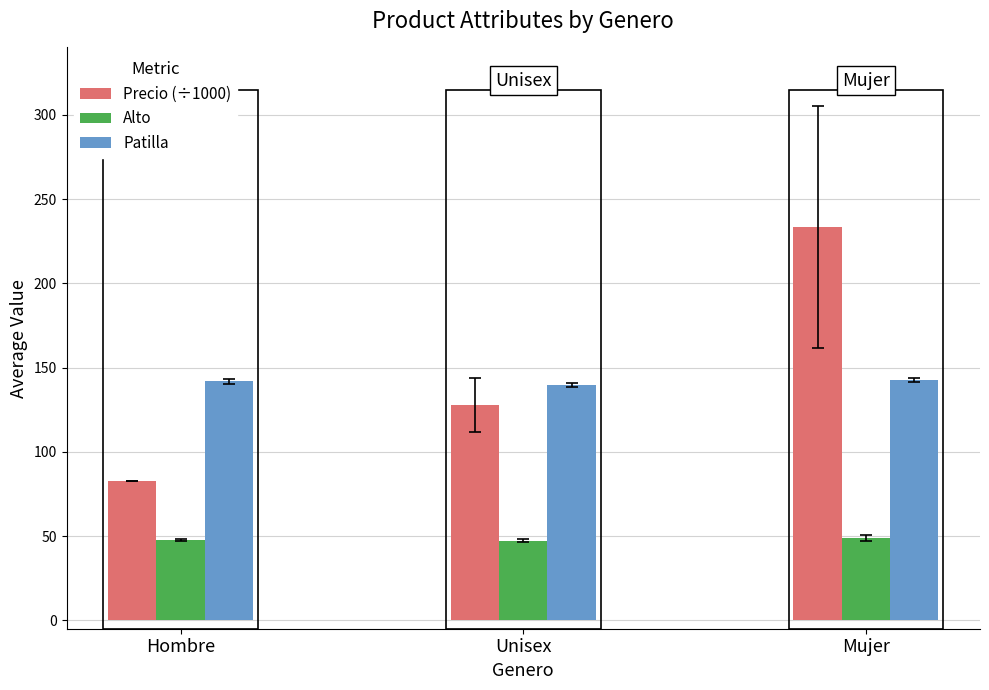

What is the maximum value shown in the chart?

233.4